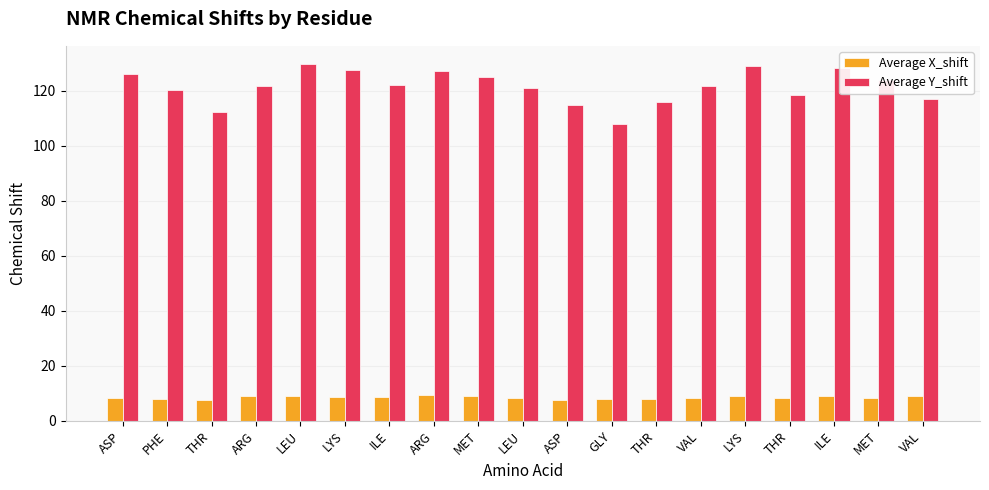

Which series has the largest total across all categories?

Average Y_shift